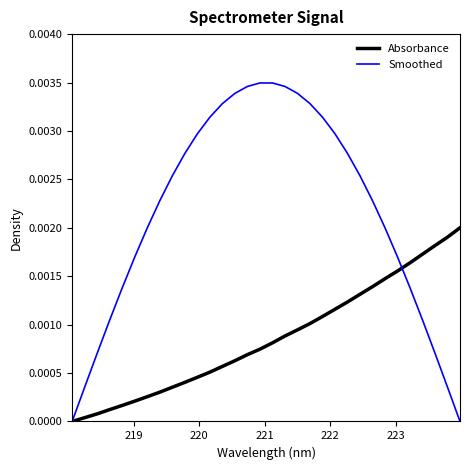

Is this an area chart (filled region under the line)?

No